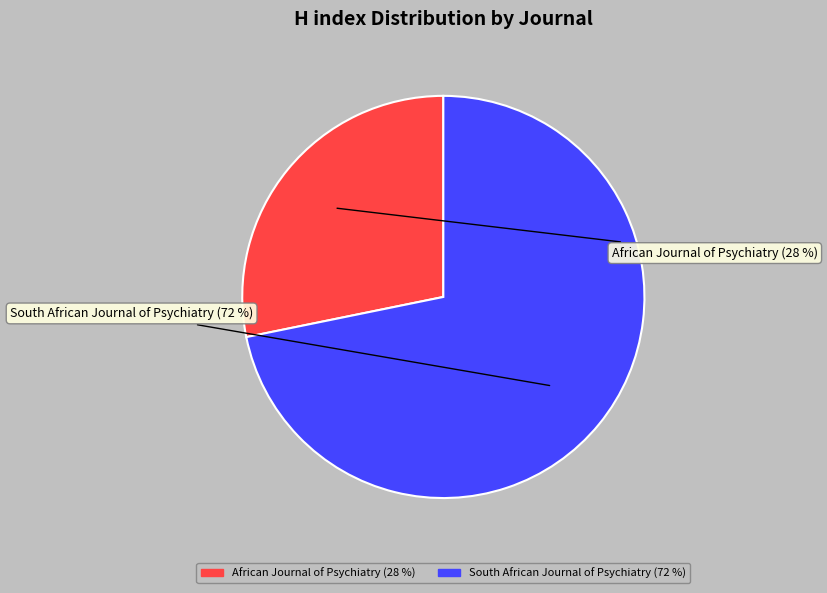

To the nearest percent, what is the difference between the largest and smallest slice percentages?

44%